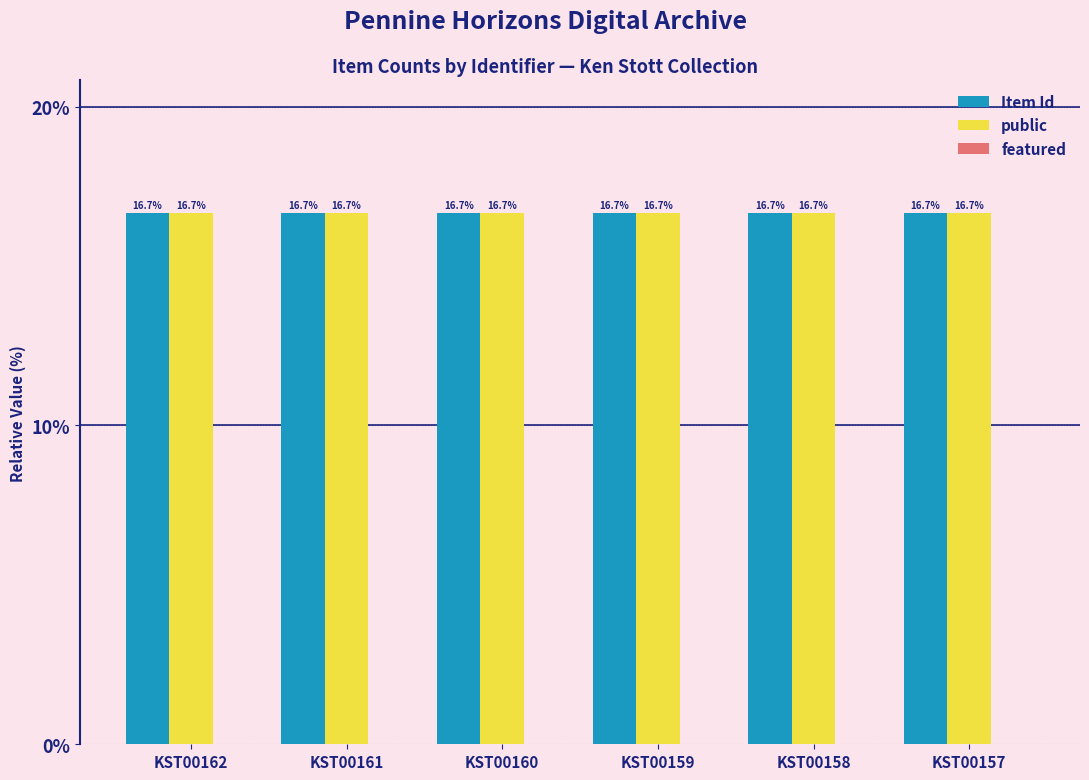

What is the minimum value for Item Id?

16.7